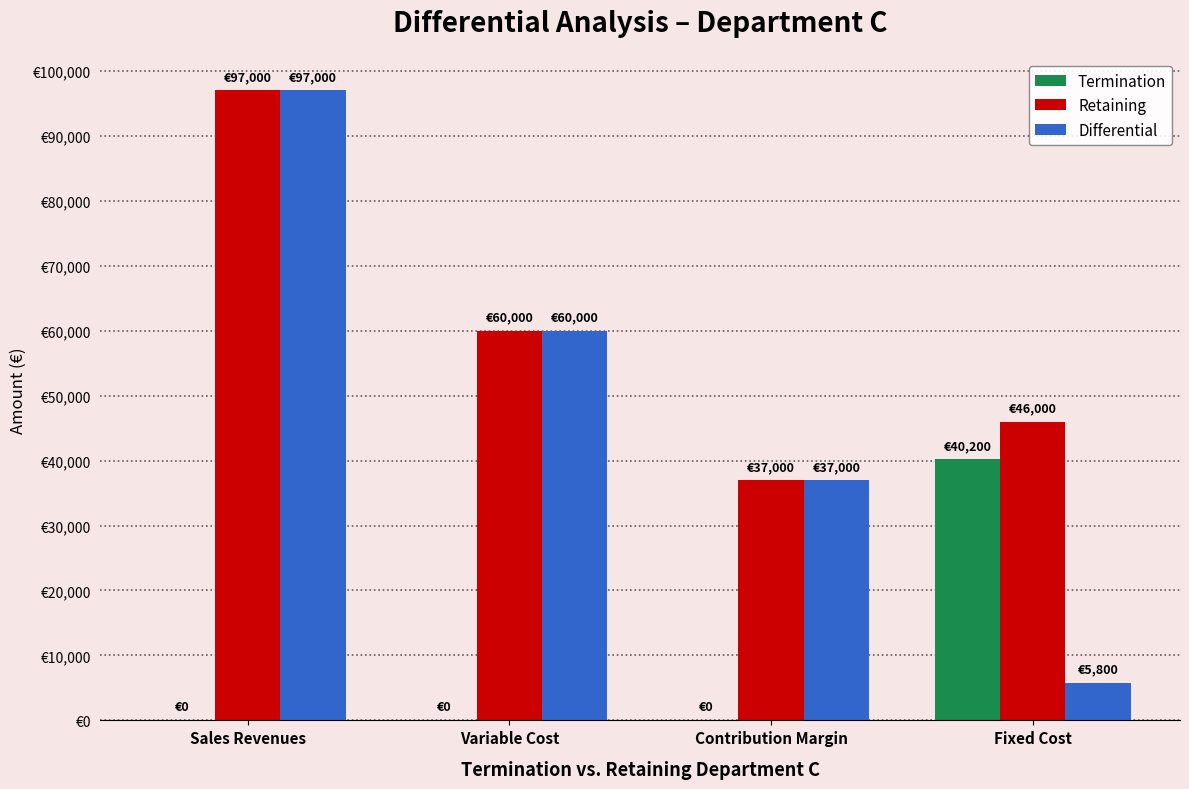

Between Contribution Margin and Sales Revenues, which is larger?

Contribution Margin